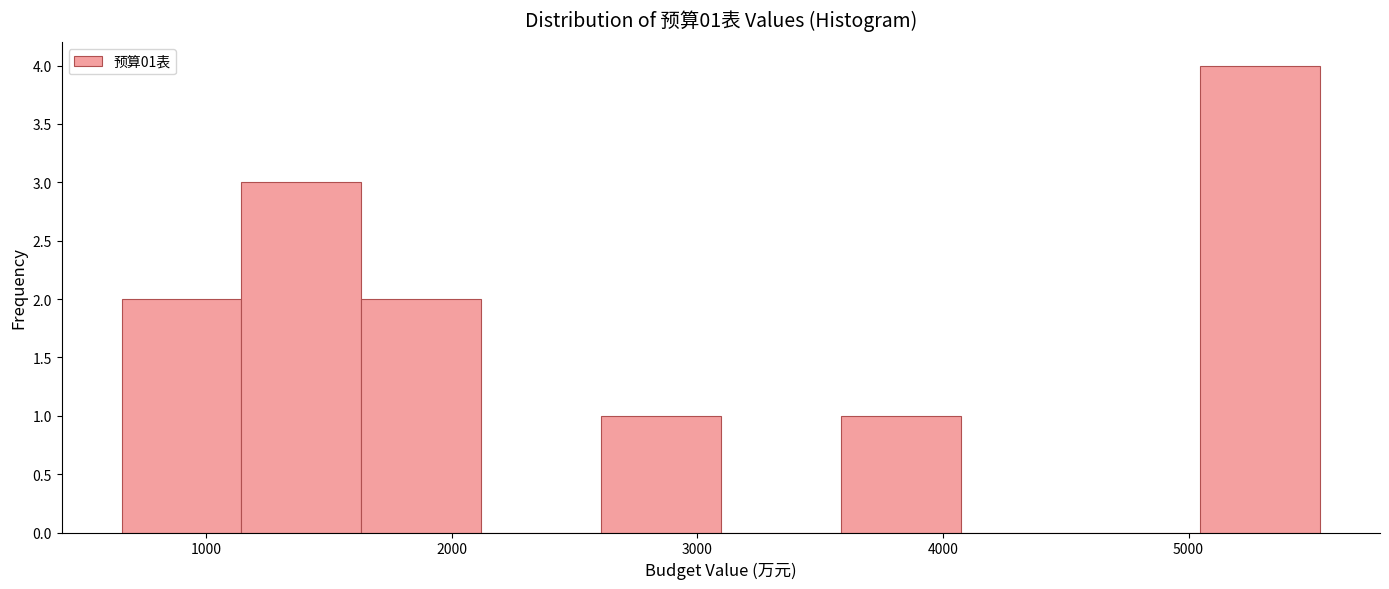

Which range on the x-axis has the tallest bar?

5000 to 5500